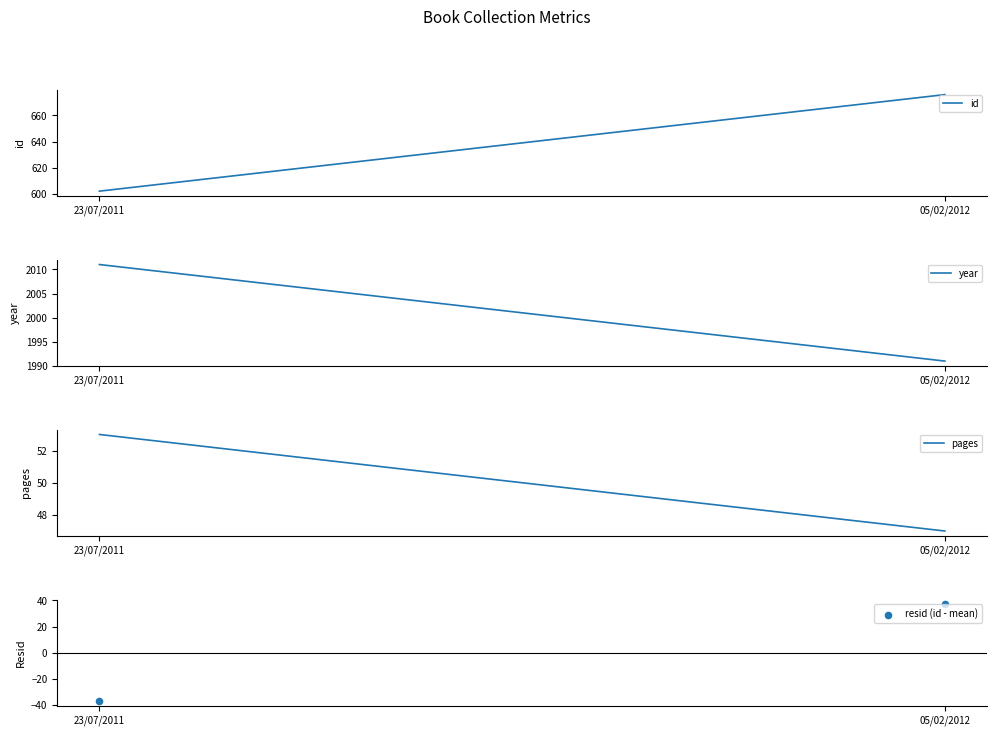

What is the range of Y values (max minus min)?

74